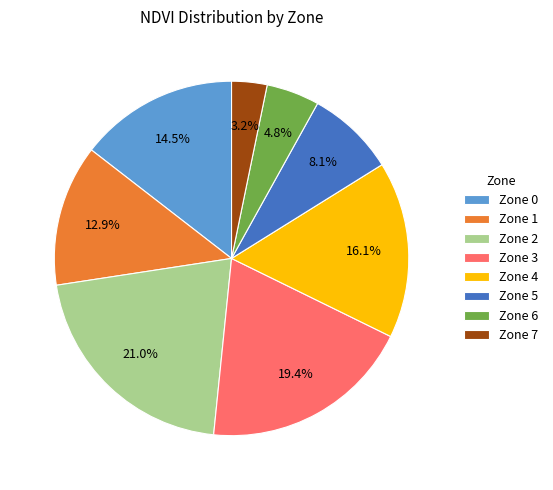

Does any single category account for the majority?

No